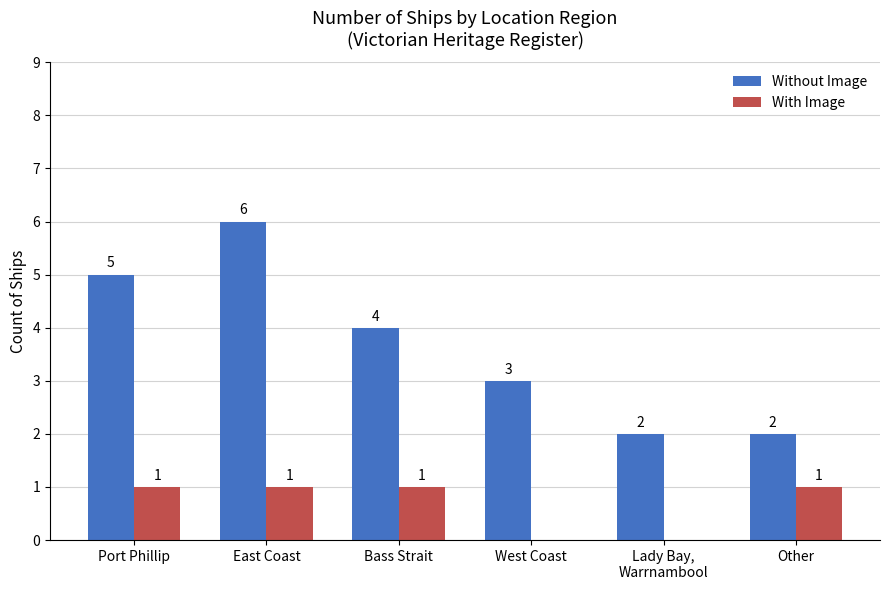

What is the average value of the Without Image series?

4